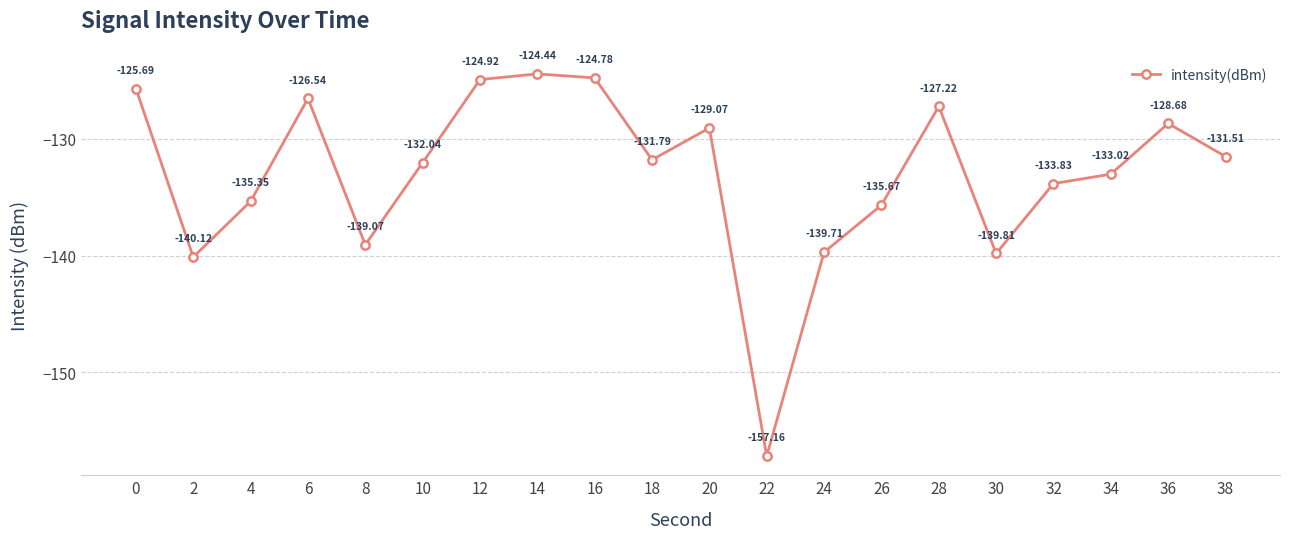

True or false: the data has more than 1 interior local peaks.

True